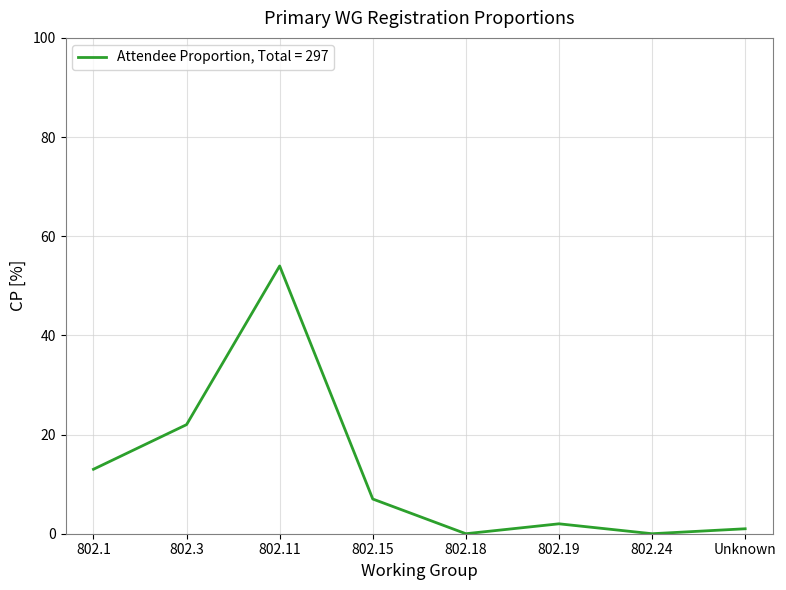

The value at 802.19 is 2.0. True or false?

True